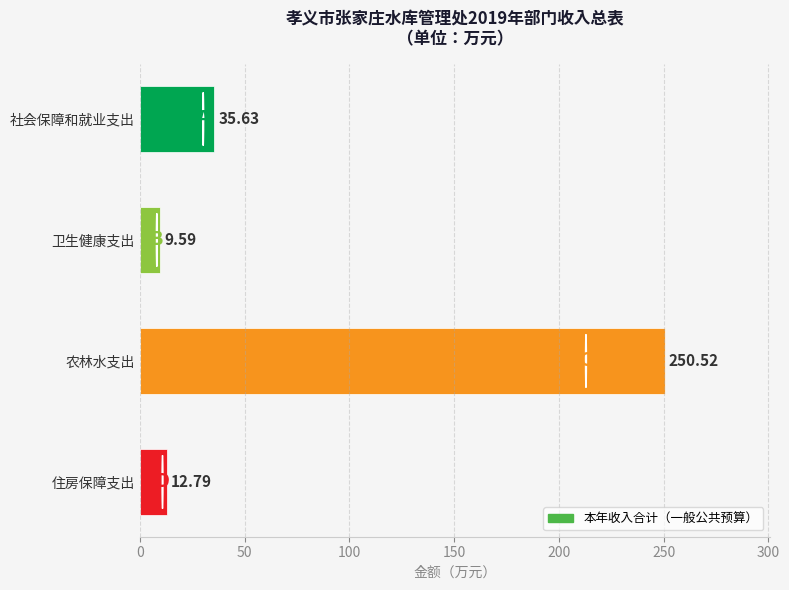

Where is the data nearest to the value 130?

社会保障和就业支出